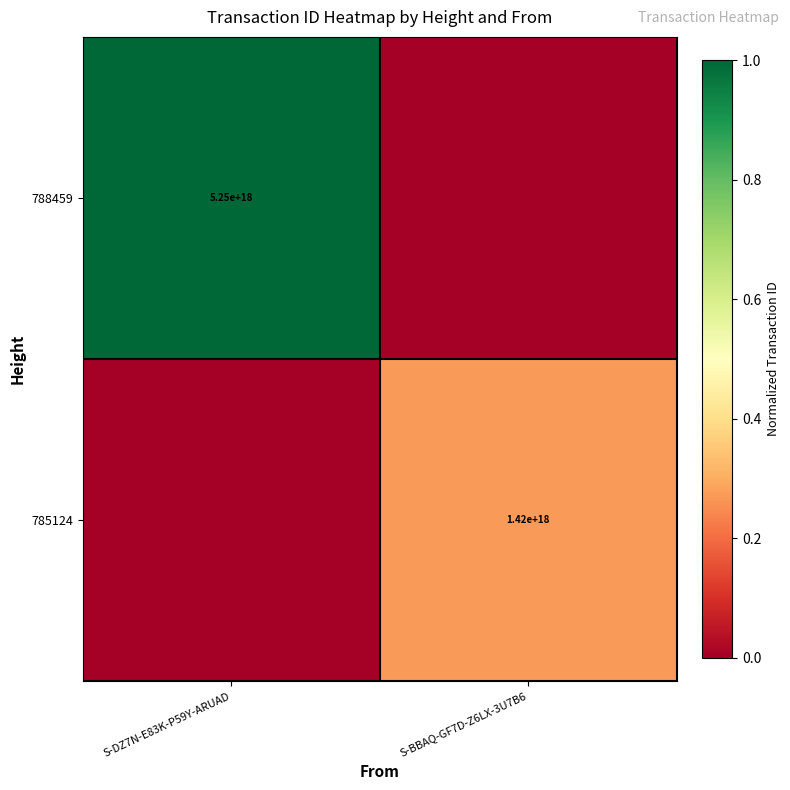

True or false: 788459 has a value of 8755587009956988928 at S-DZ7N-E83K-P59Y-ARUAD.

False